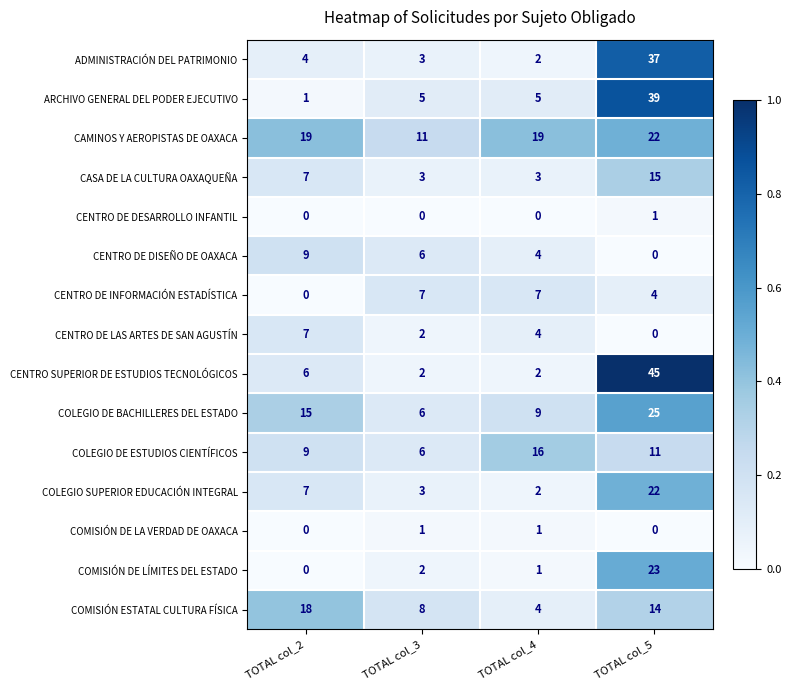

What is the difference between the maximum and minimum values in the COLEGIO DE ESTUDIOS CIENTÍFICOS series?

10